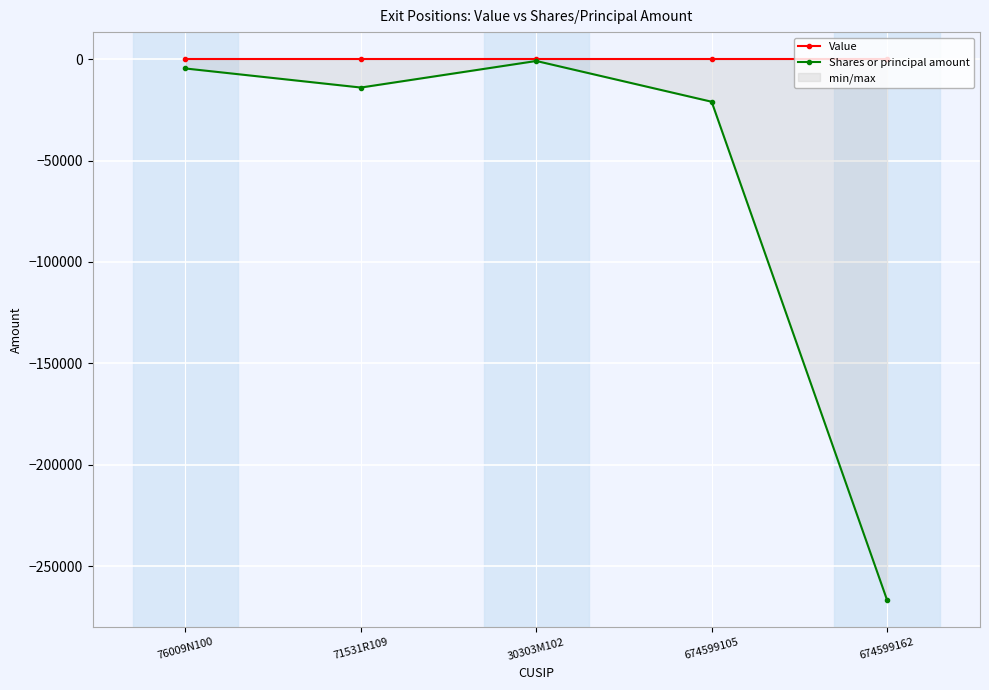

At which category is the sum across all series the highest?

30303M102